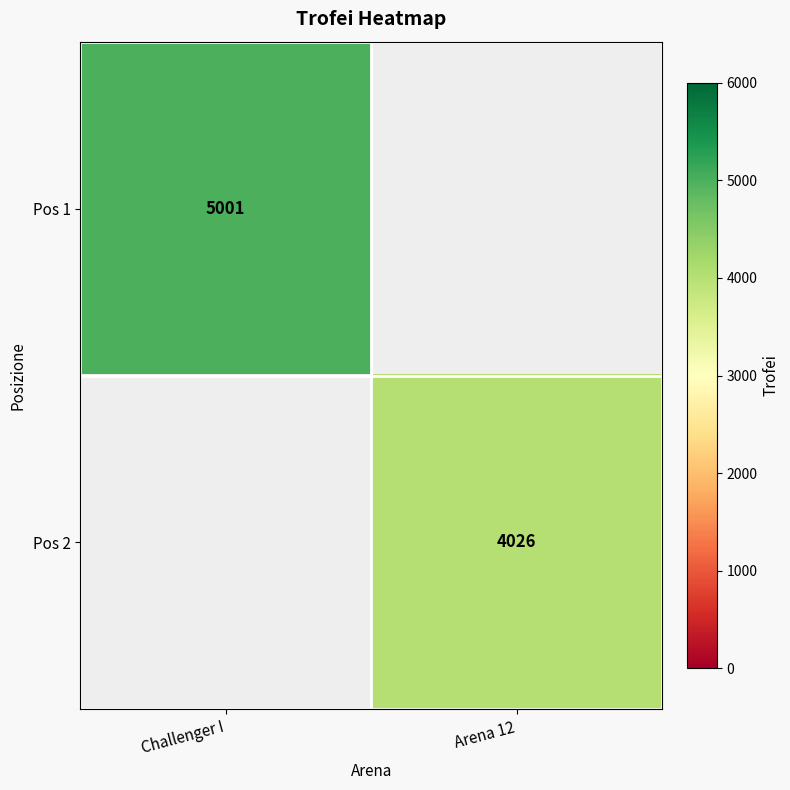

Is it true that Pos 1 equals 3171 at Challenger I?

False